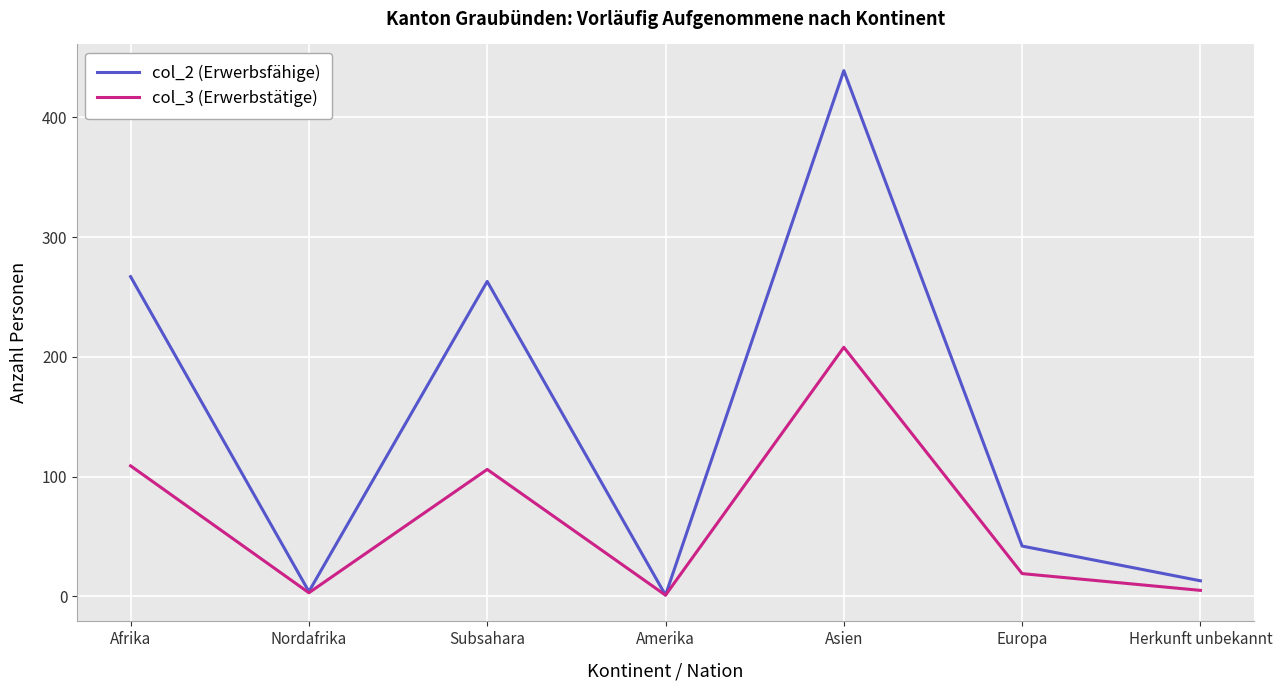

What is the greatest value displayed?

439